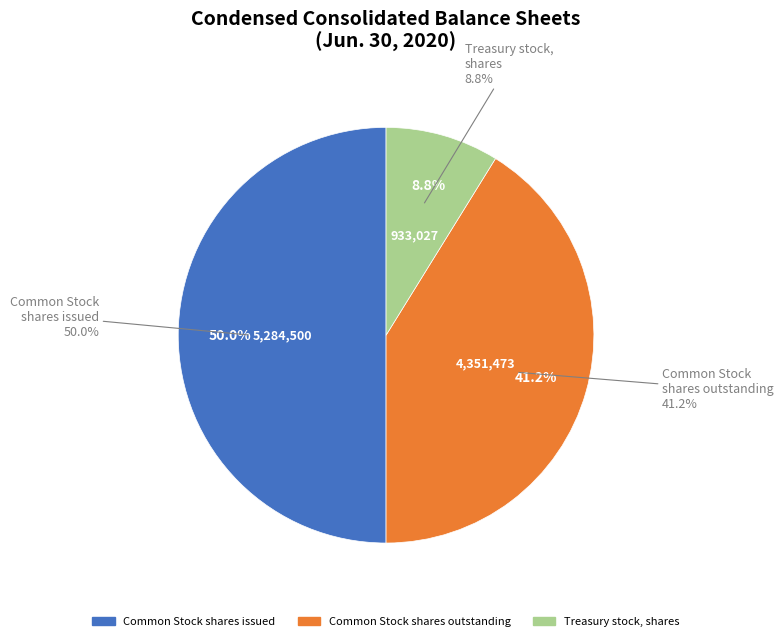

Count the number of slices in the pie.

4